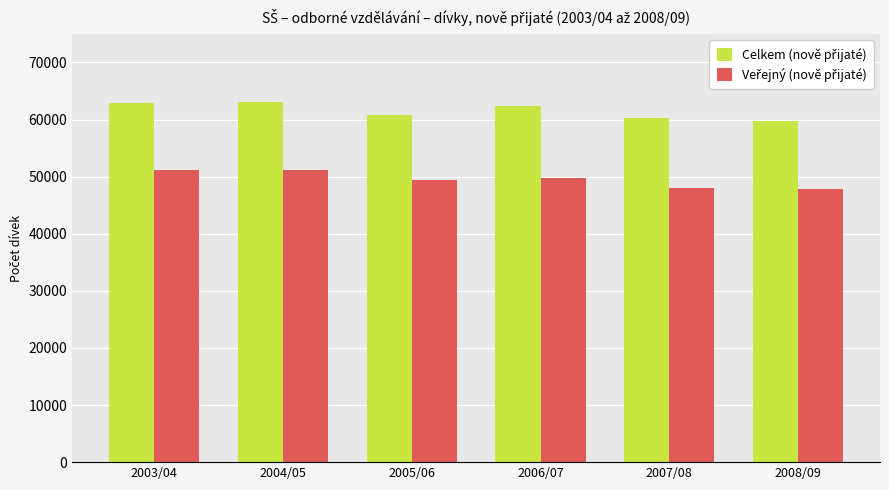

What is the greatest value displayed?

63141